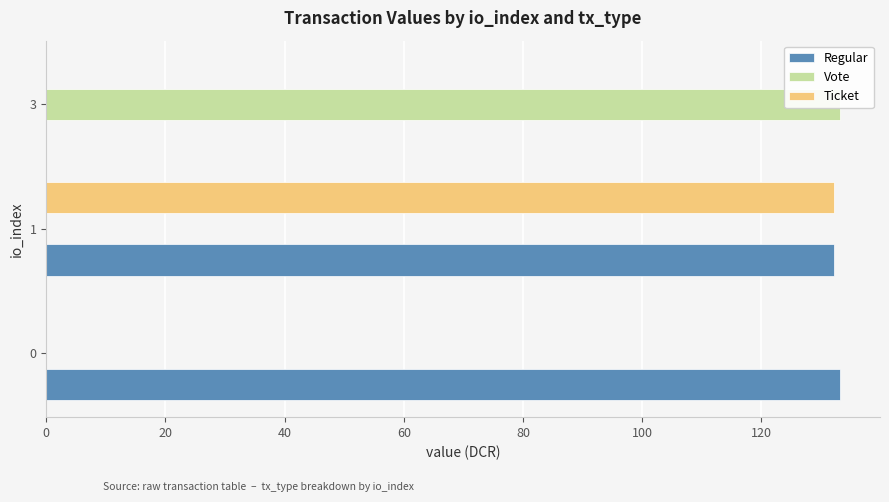

Does the chart contain any negative values?

No